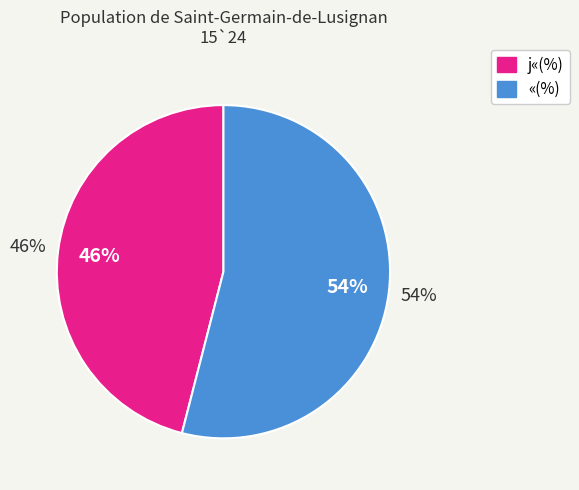

Does «(%) represent more than half of the total?

Yes